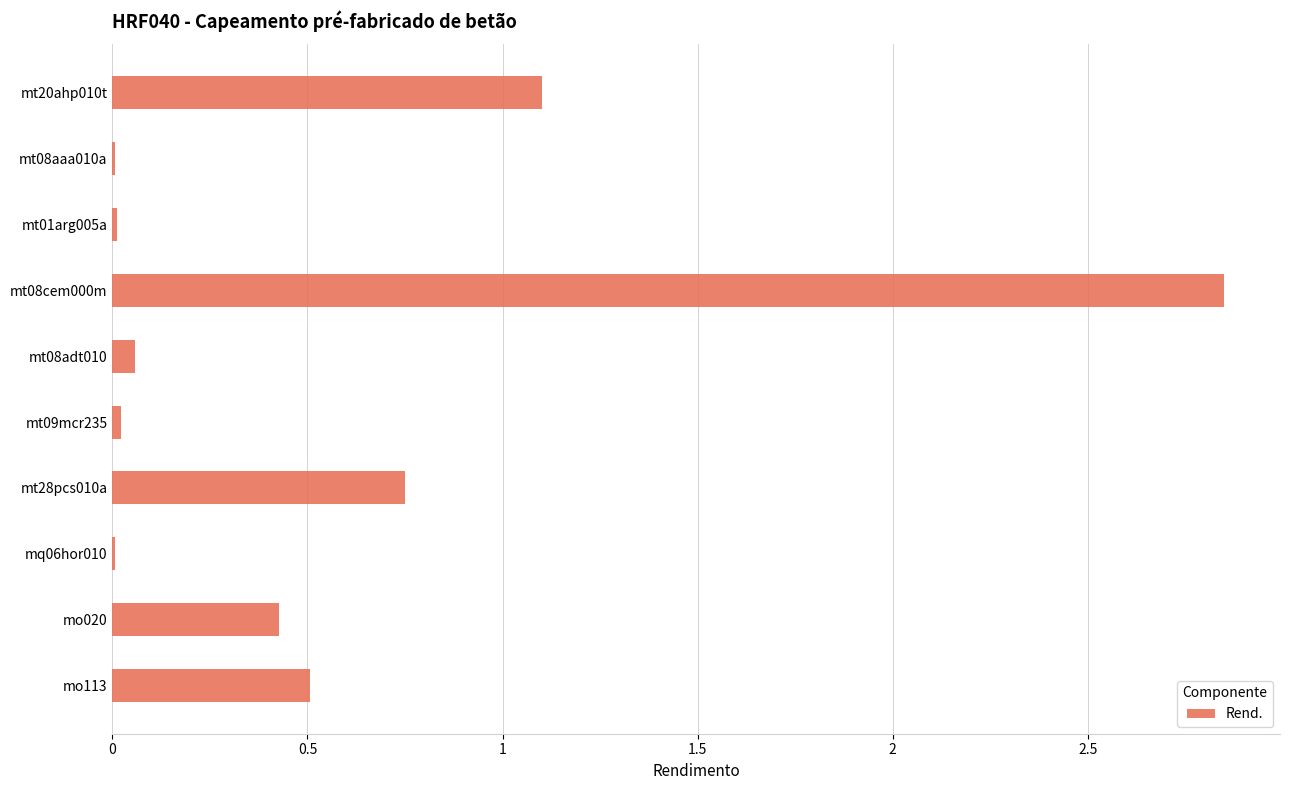

Is it true that the value at mo113 is 0.9?

False